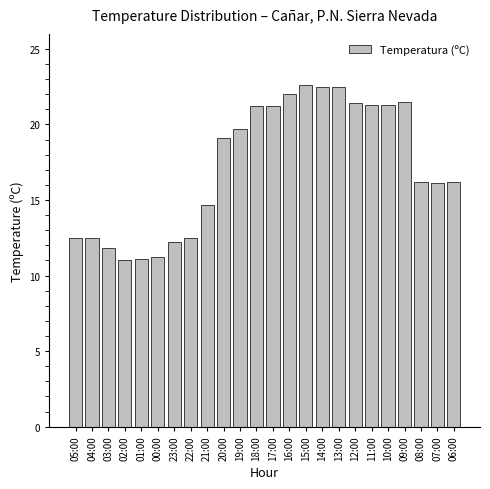

What is the value of the 19th bar from the left?

21.3